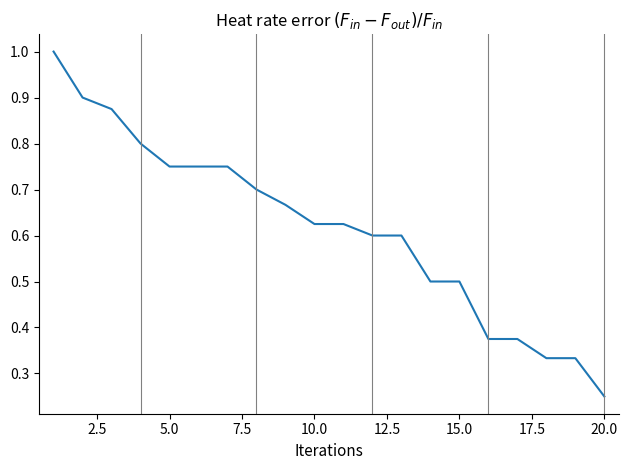

True or false: the data has more than 2 interior local peaks.

False